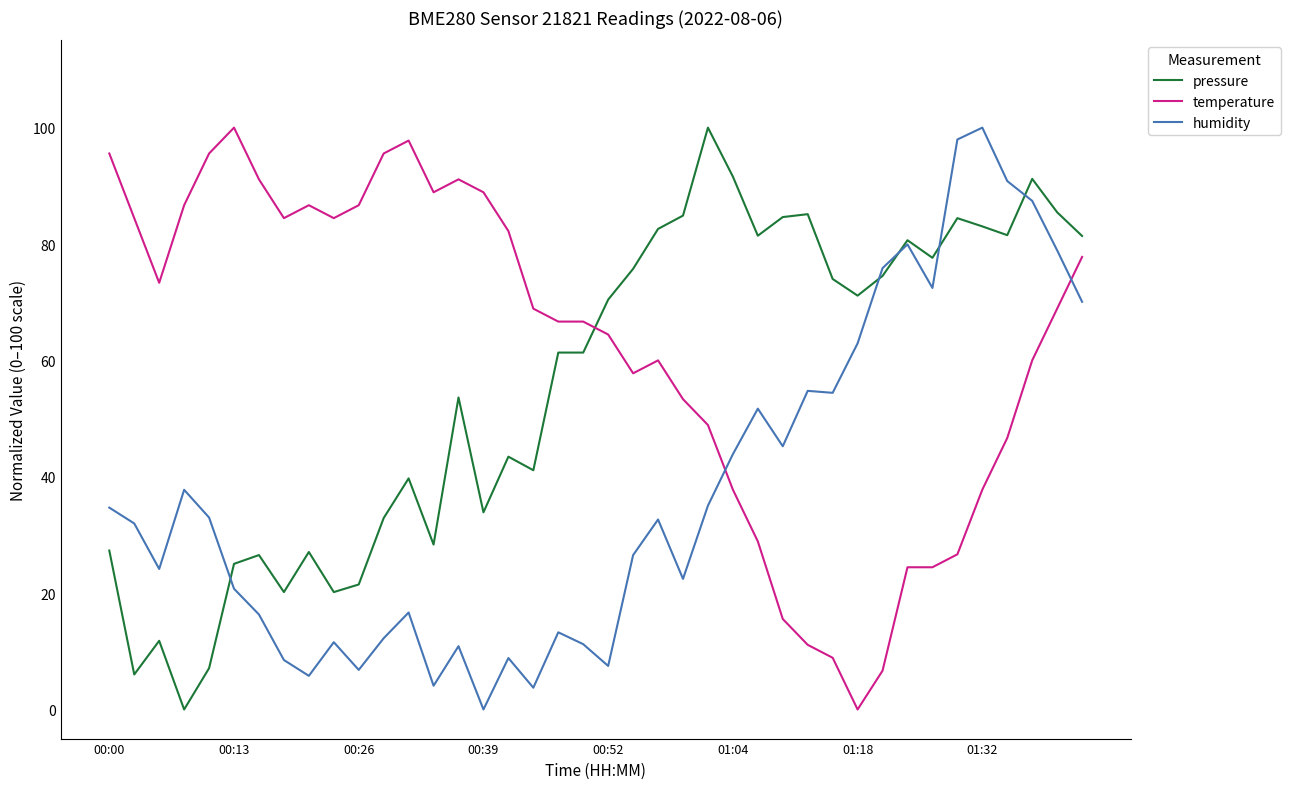

Which series has the largest total across all categories?

temperature